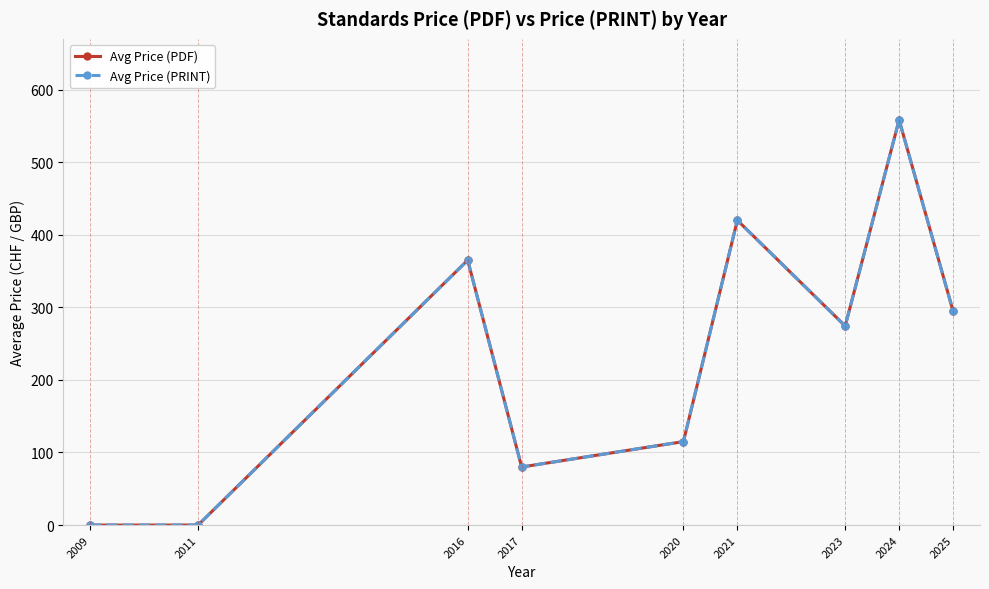

Is this an area chart (filled region under the line)?

No